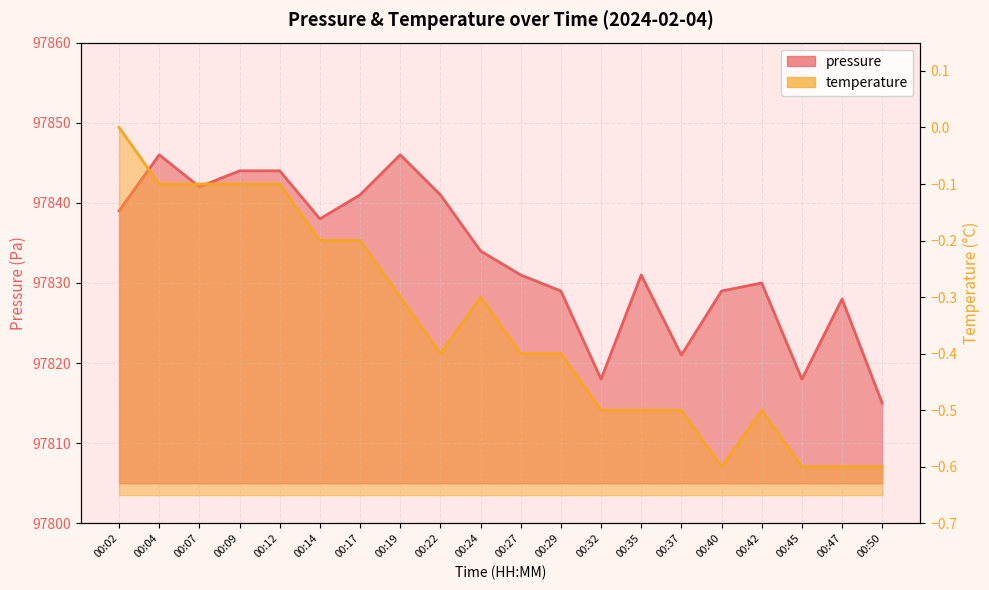

Between 00:09 and 00:24, which series saw the biggest shift?

pressure